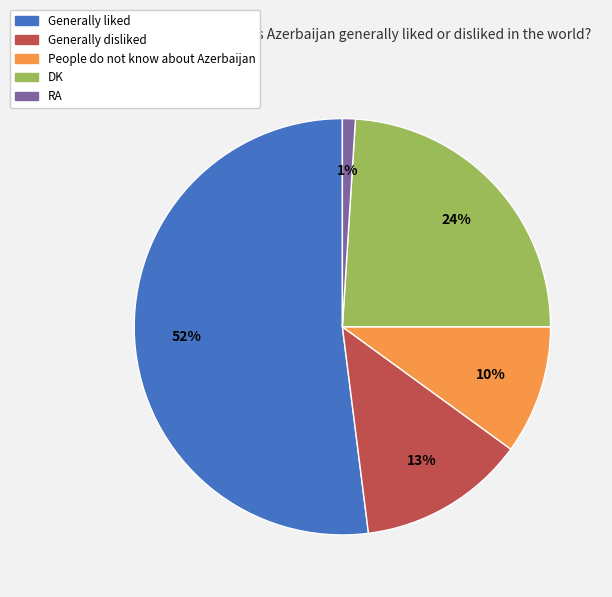

Between People do not know about Azerbaijan and Generally disliked, which is larger?

Generally disliked